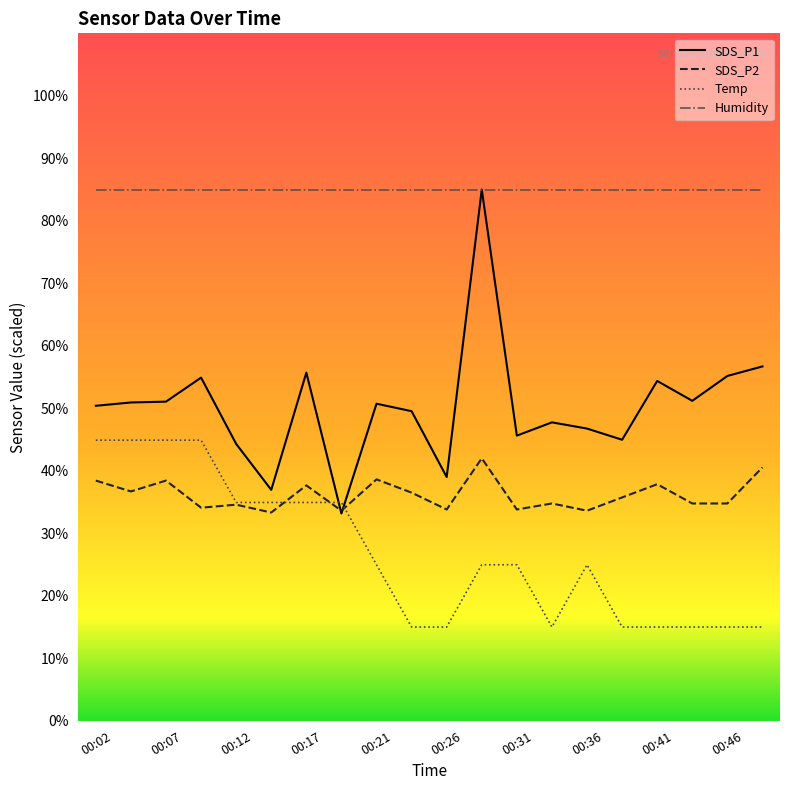

How many times do SDS_P2 and SDS_P1 cross each other?

2